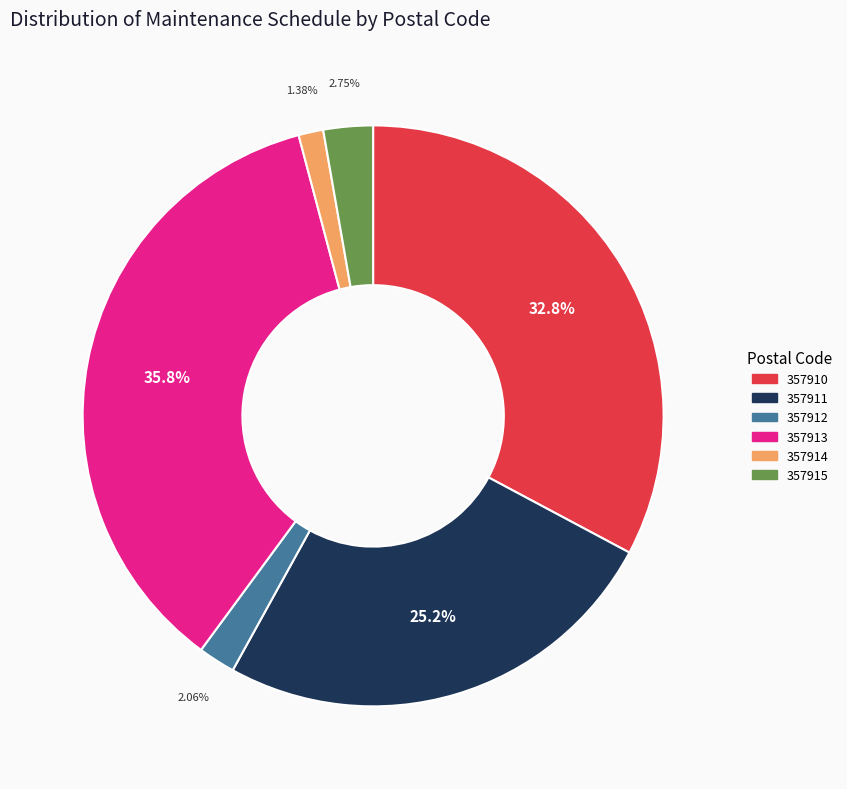

Is the sum of 357913 and 357911 greater than half?

Yes